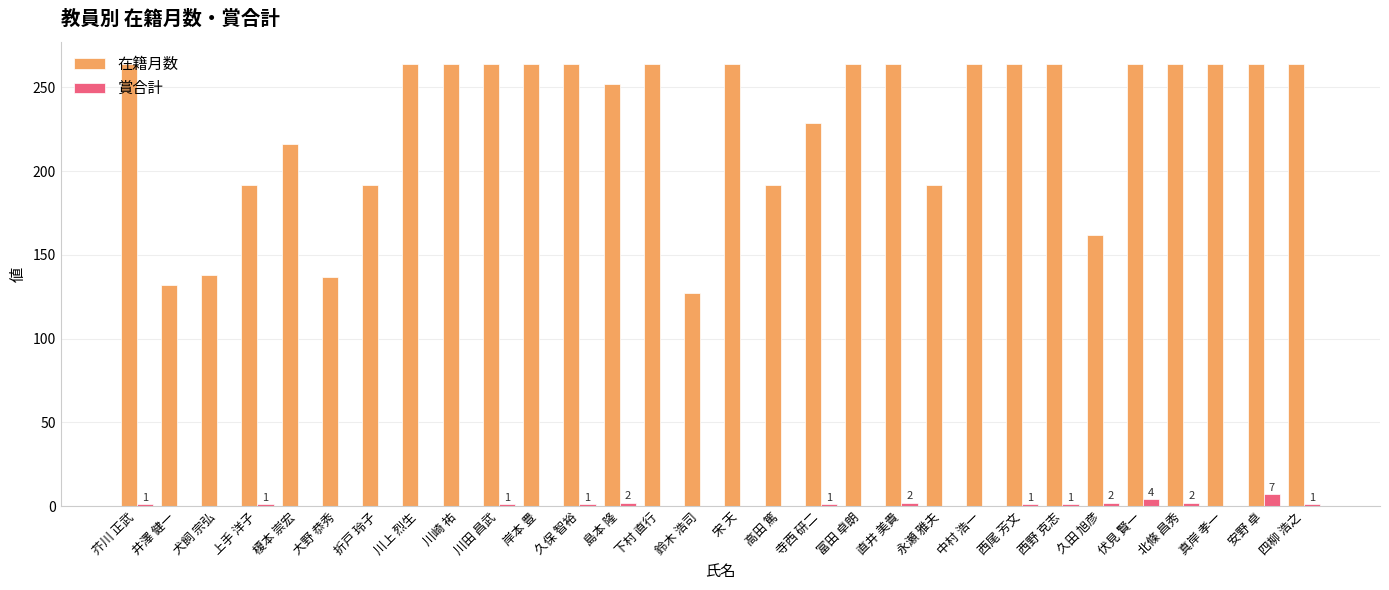

The value of 在籍月数 at 安野 卓 is 264. True or false?

True